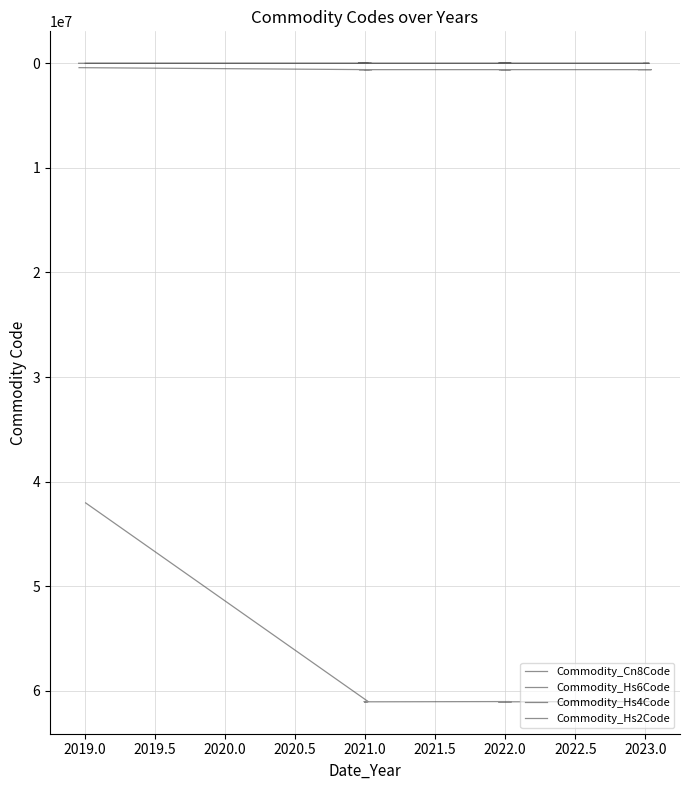

True or false: Commodity_Cn8Code and Commodity_Hs2Code cross at least once.

False